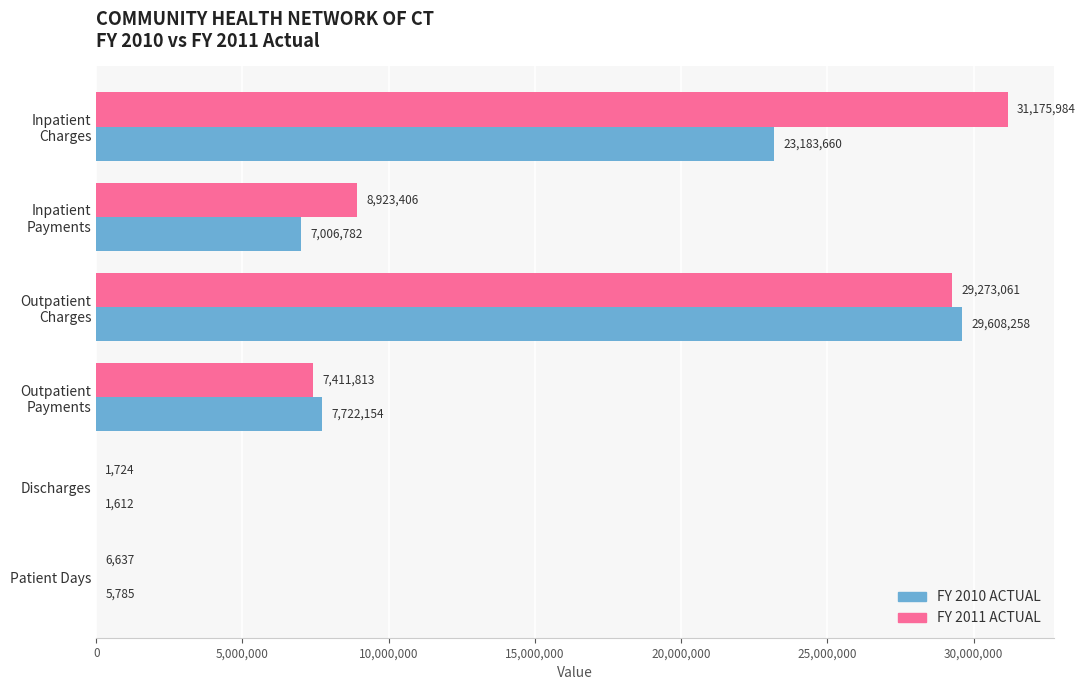

At which category is the sum across all series the highest?

Outpatient
Charges